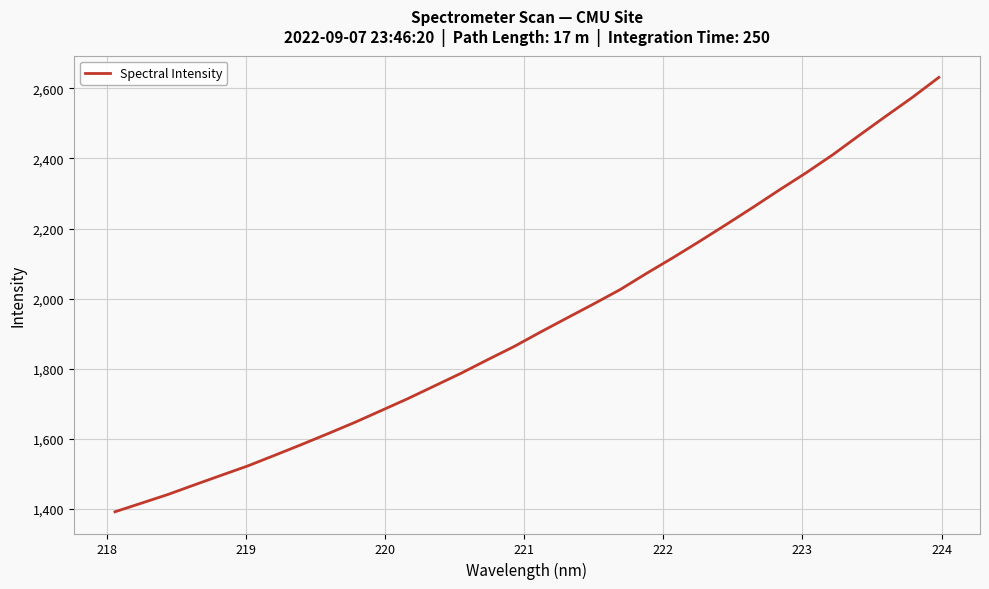

What is the minimum value shown in the chart?

1391.2